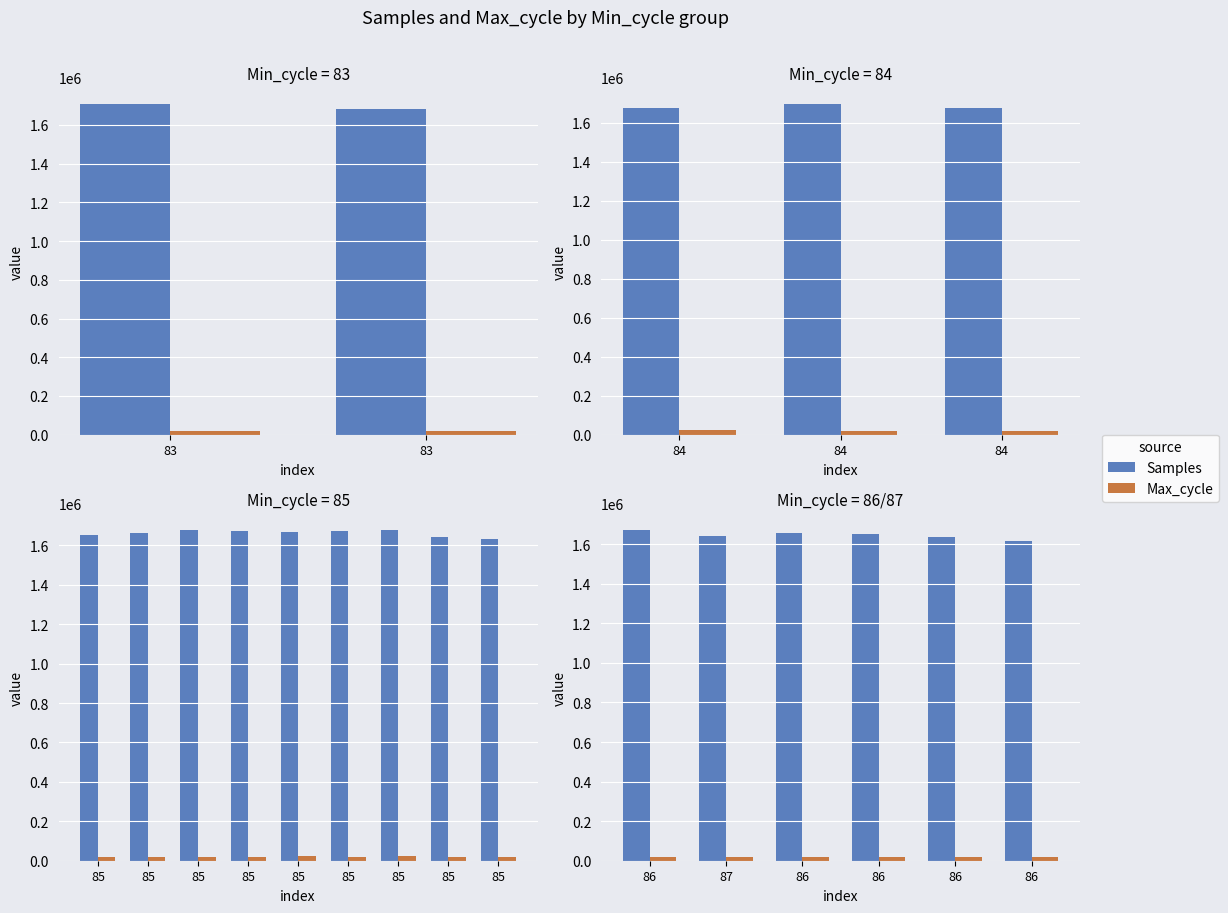

What value does the Samples series have at 86?

1649840